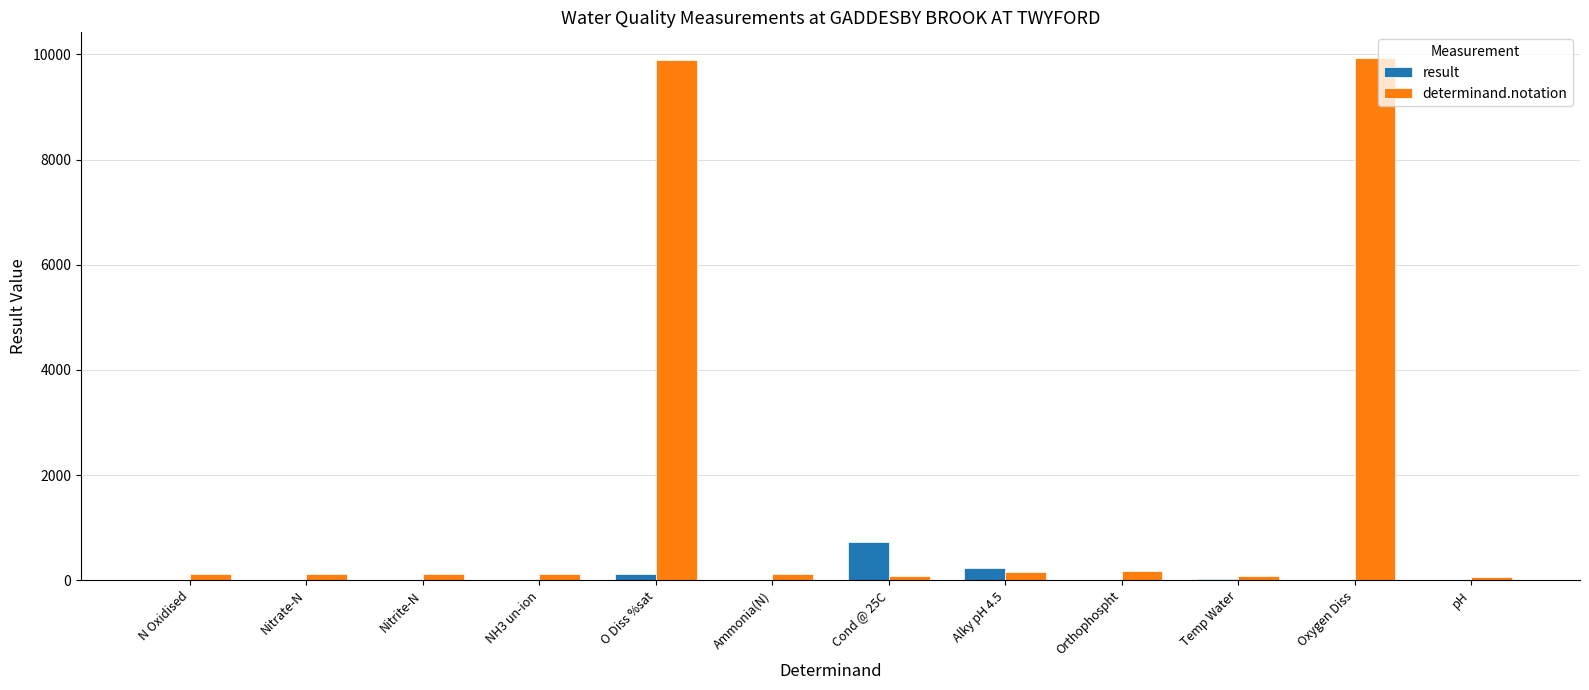

What is the maximum value for result?

728.0